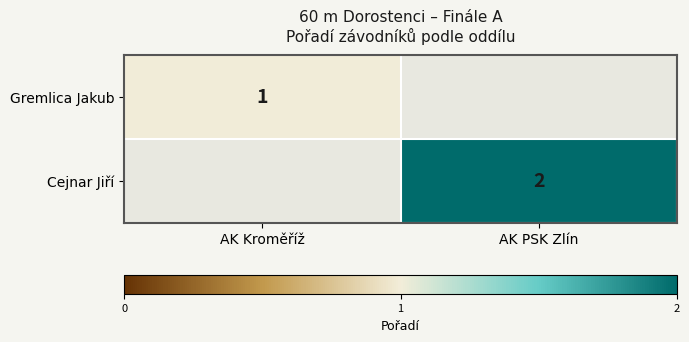

Is it true that Gremlica Jakub equals 0 at AK Kroměříž?

False